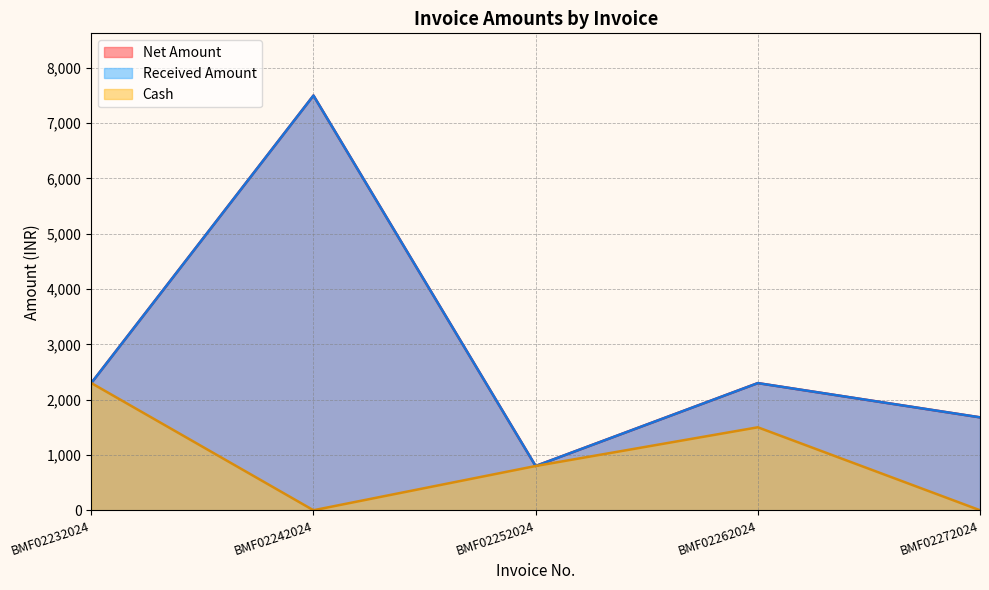

True or false: Received Amount and Net Amount cross at least once.

False